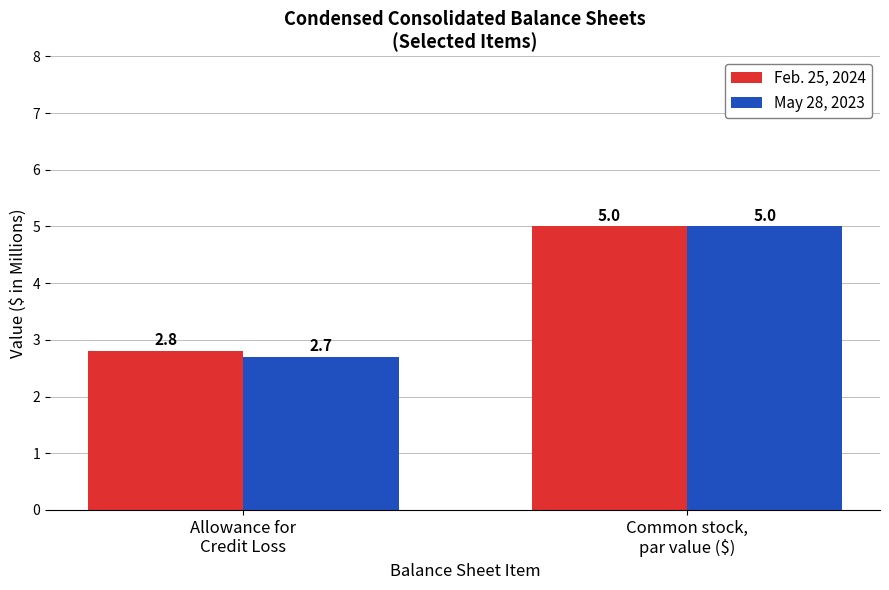

What is the difference between the maximum and minimum values in the May 28, 2023 series?

2.3